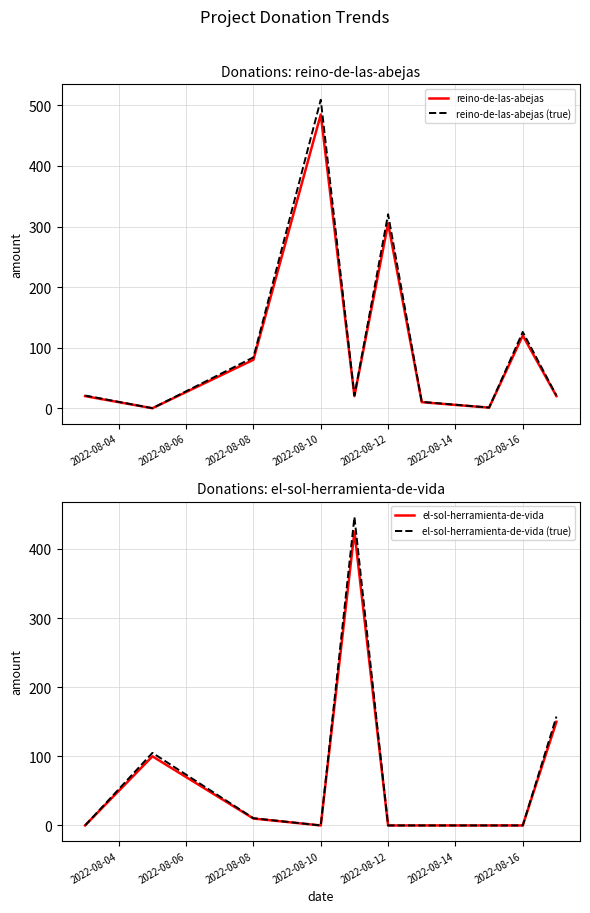

What is the average value of the reino-de-las-abejas series?

106.1